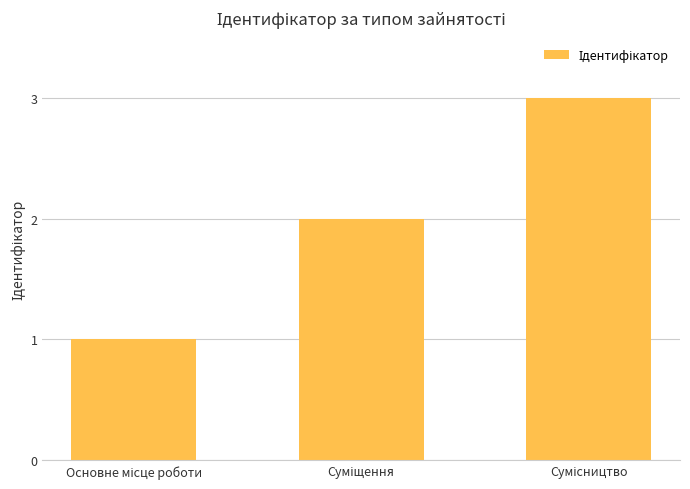

What is the sum of all values?

6